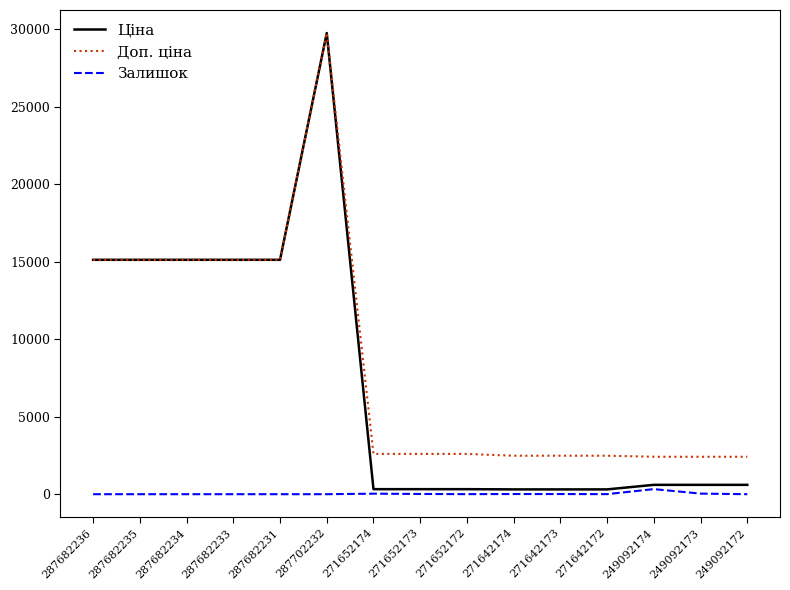

What is the total value across all series at 287682234?

30240.0